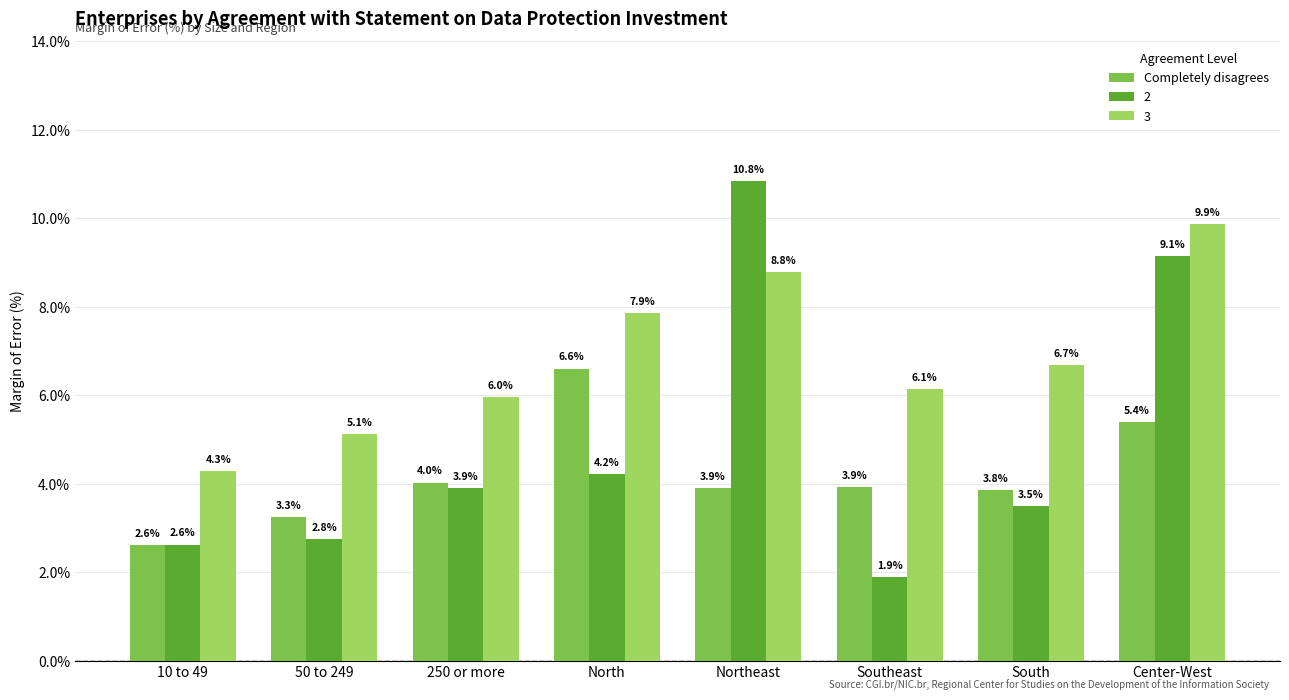

Which label corresponds to the largest value in the chart?

Northeast